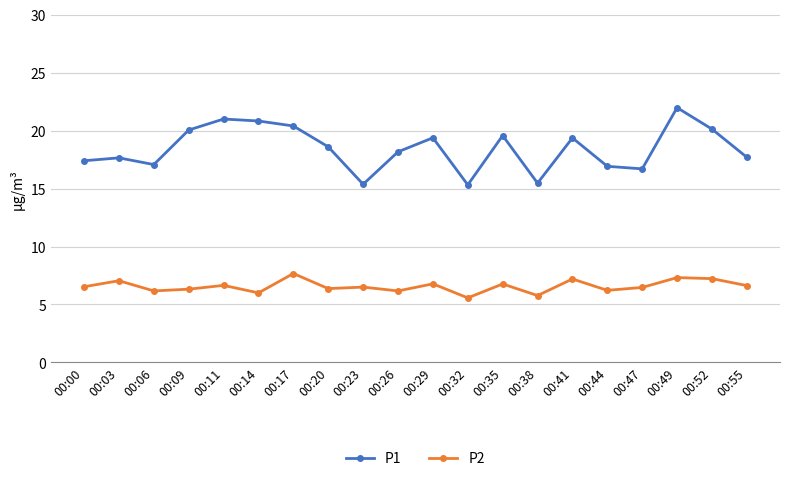

True or false: P1 and P2 intersect in this chart.

False